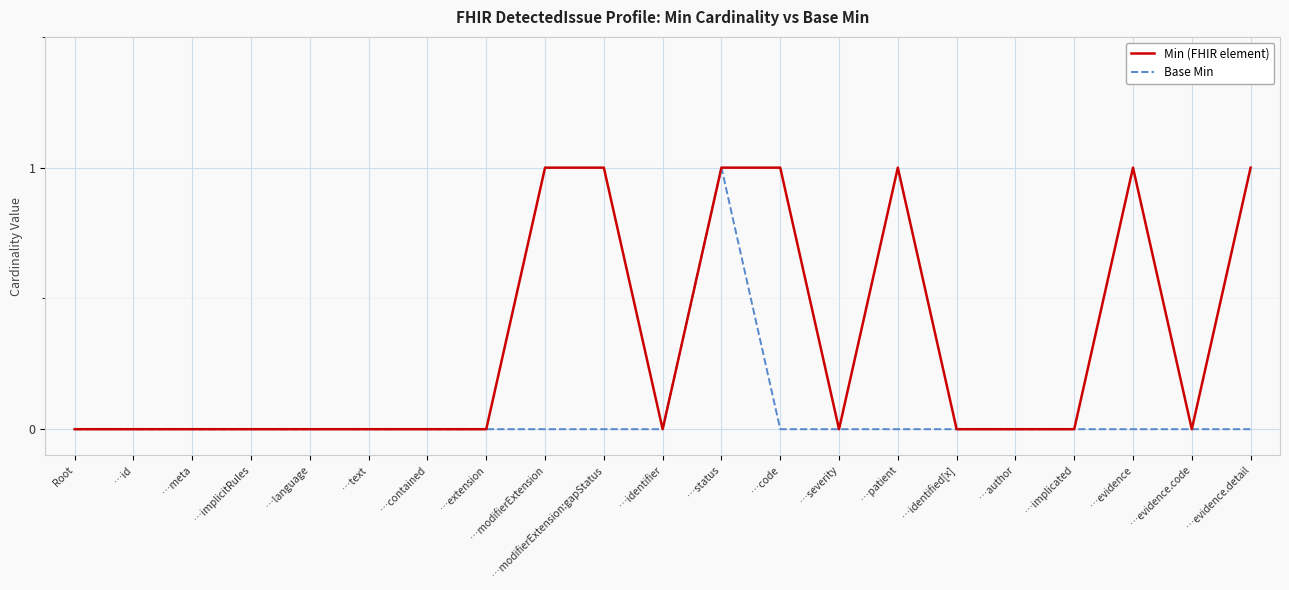

Which series has the largest total across all categories?

Min (FHIR element)